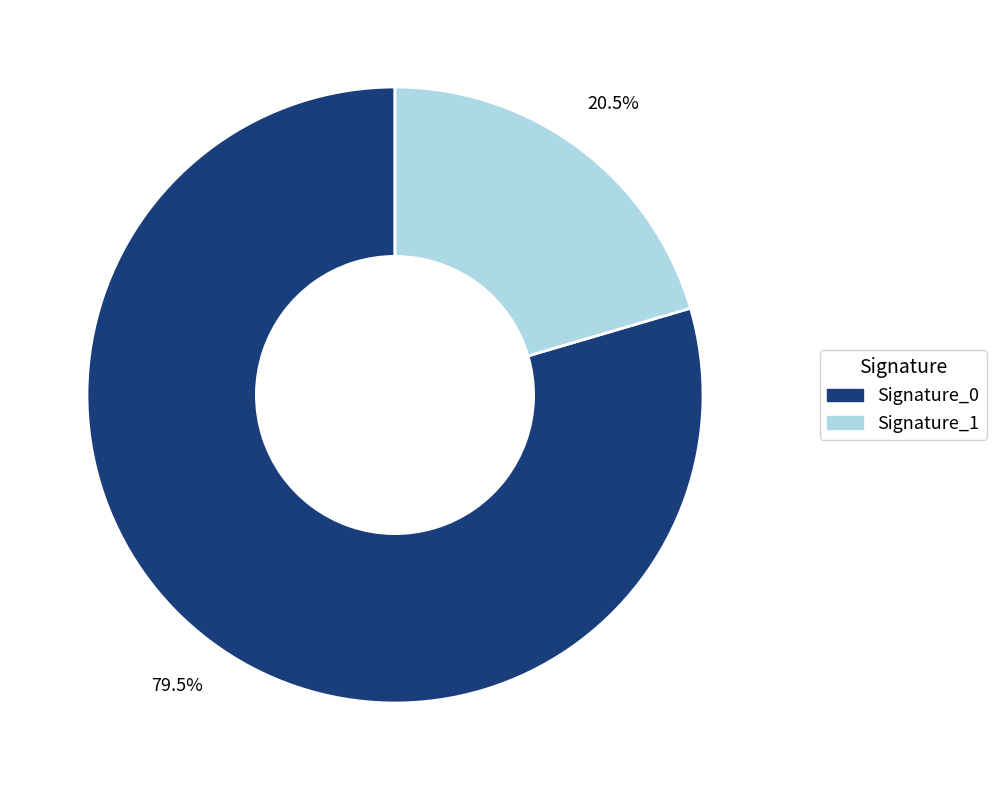

Count the number of slices in the pie.

2